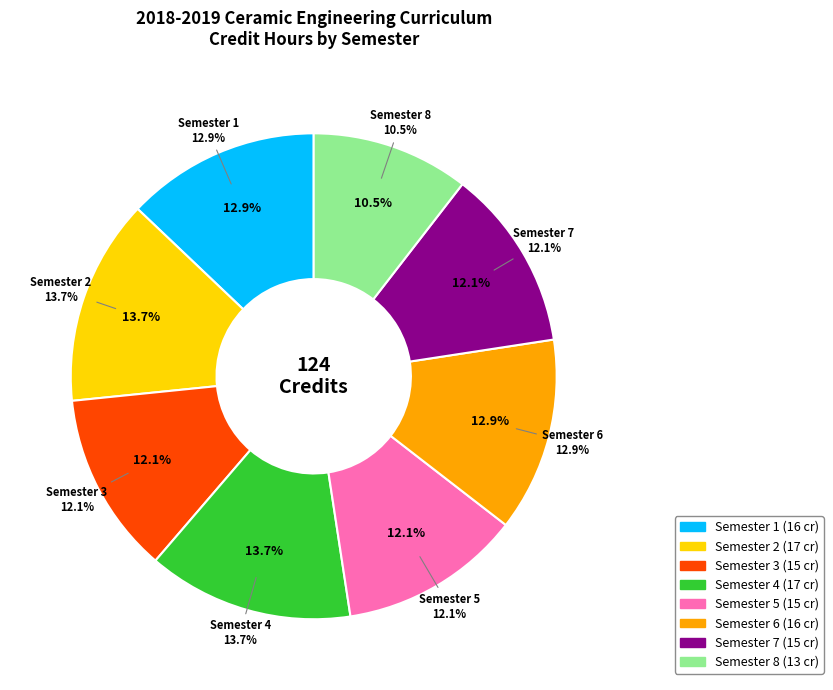

What percentage is NOT represented by Semester 5?

87.9%